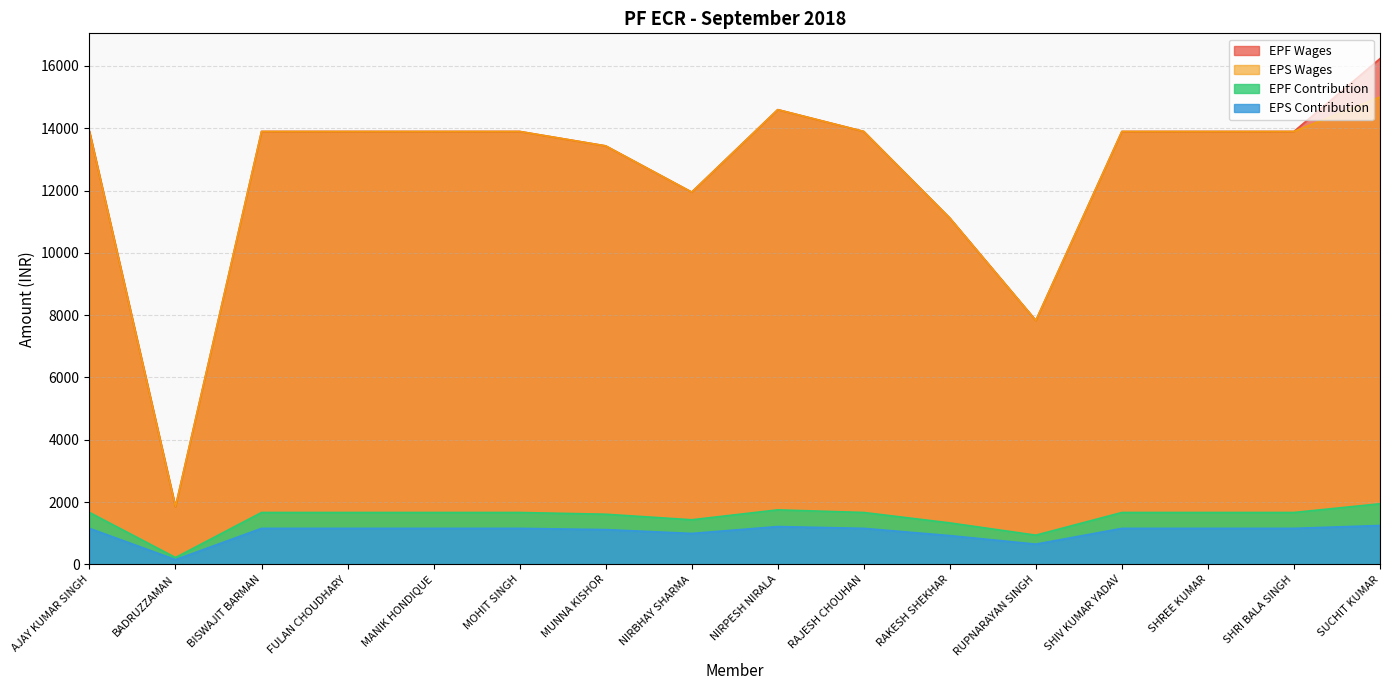

What is the label of the 5th point from the right?

RUPNARAYAN SINGH